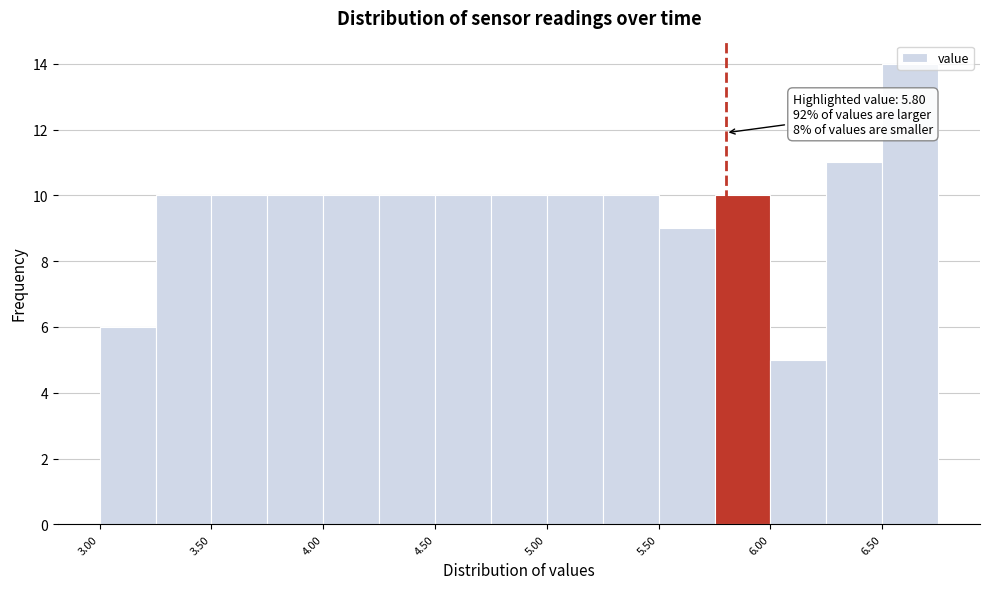

Which range on the x-axis has the tallest bar?

6.50 to 6.75